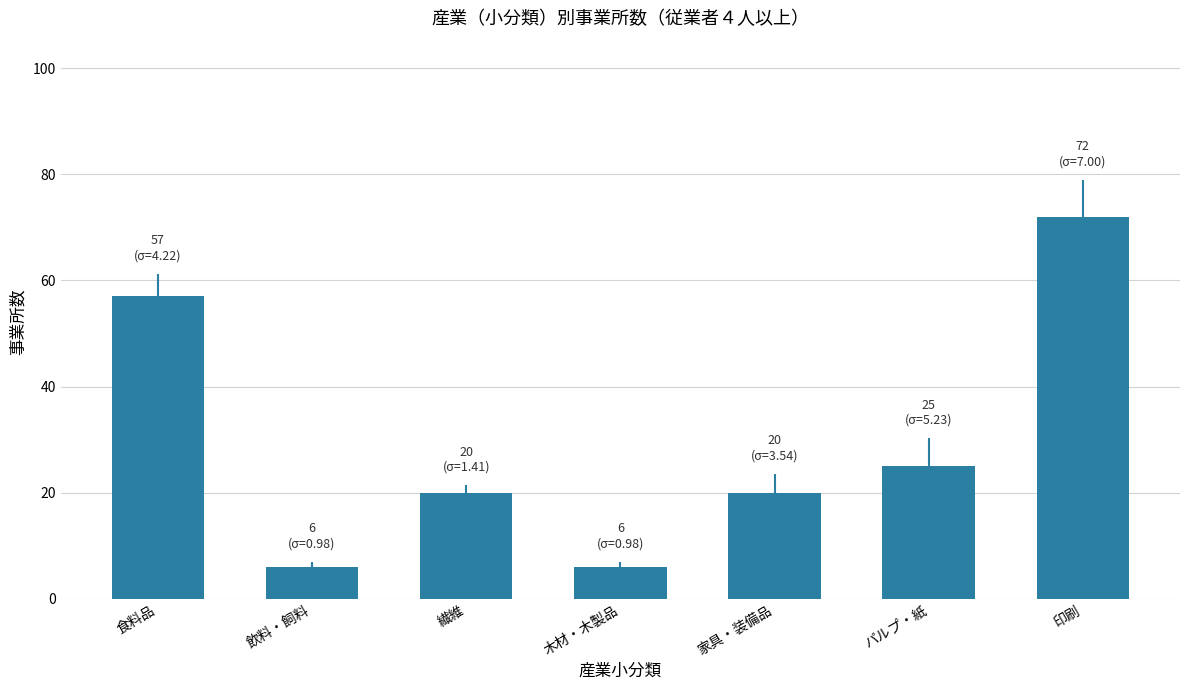

What is the change in value from 食料品 to 繊維?

-37